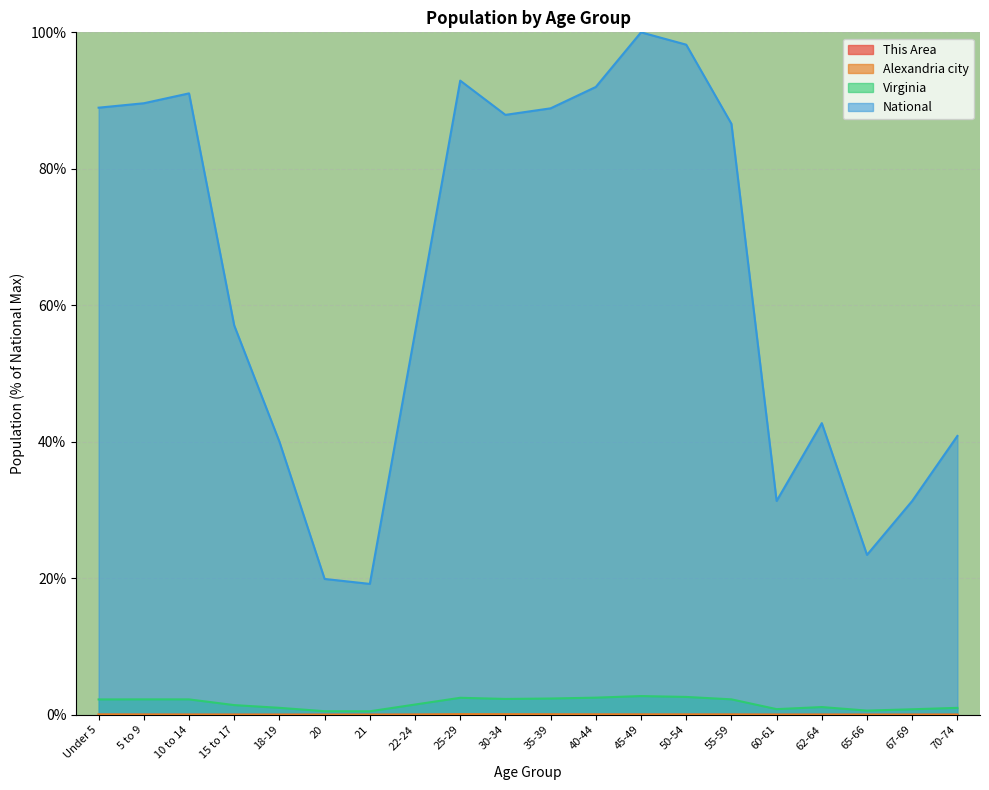

What is the total value across all series at 25-29?

95.5